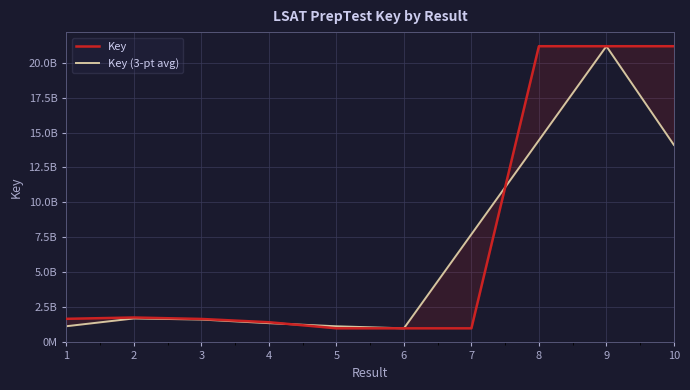

What value does the Key (3-pt avg) series have at 9?

2116920860.0